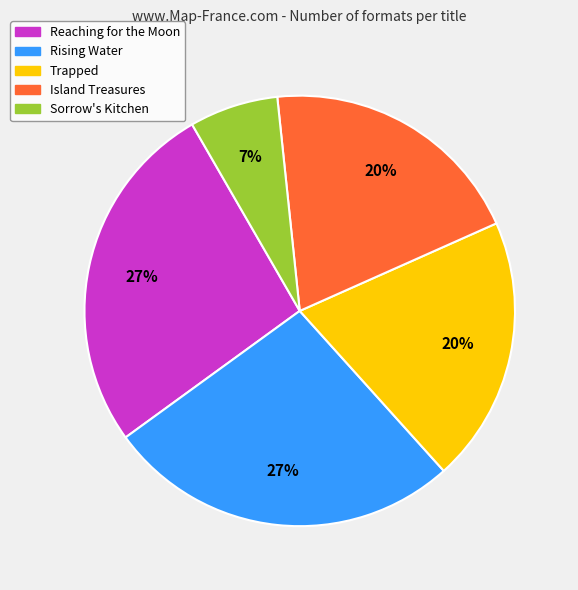

Is the sum of Sorrow's Kitchen and Island Treasures greater than half?

No